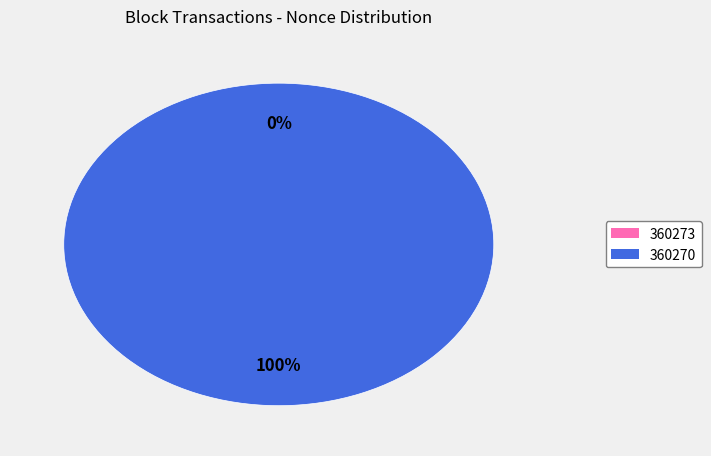

To the nearest percent, what is the average slice percentage?

50%